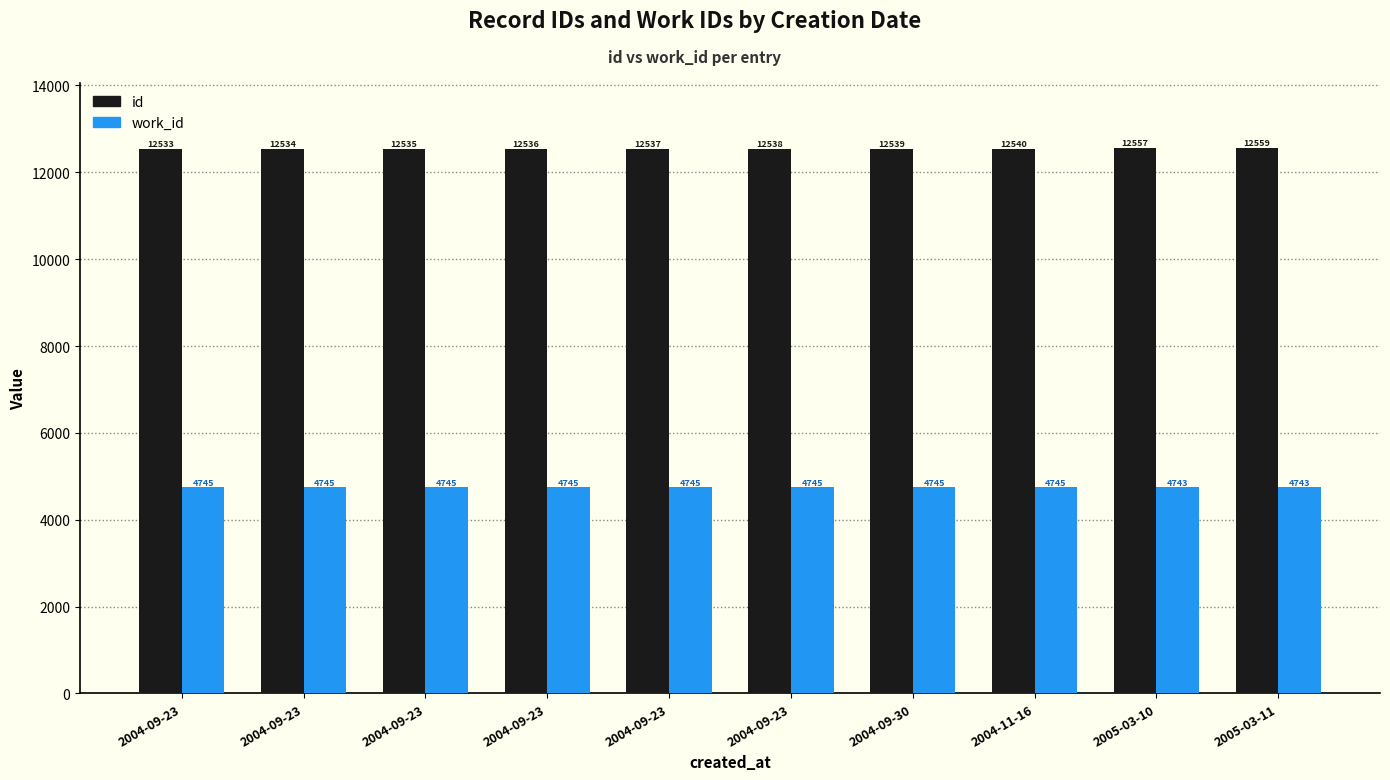

How many bars are there in total?

20